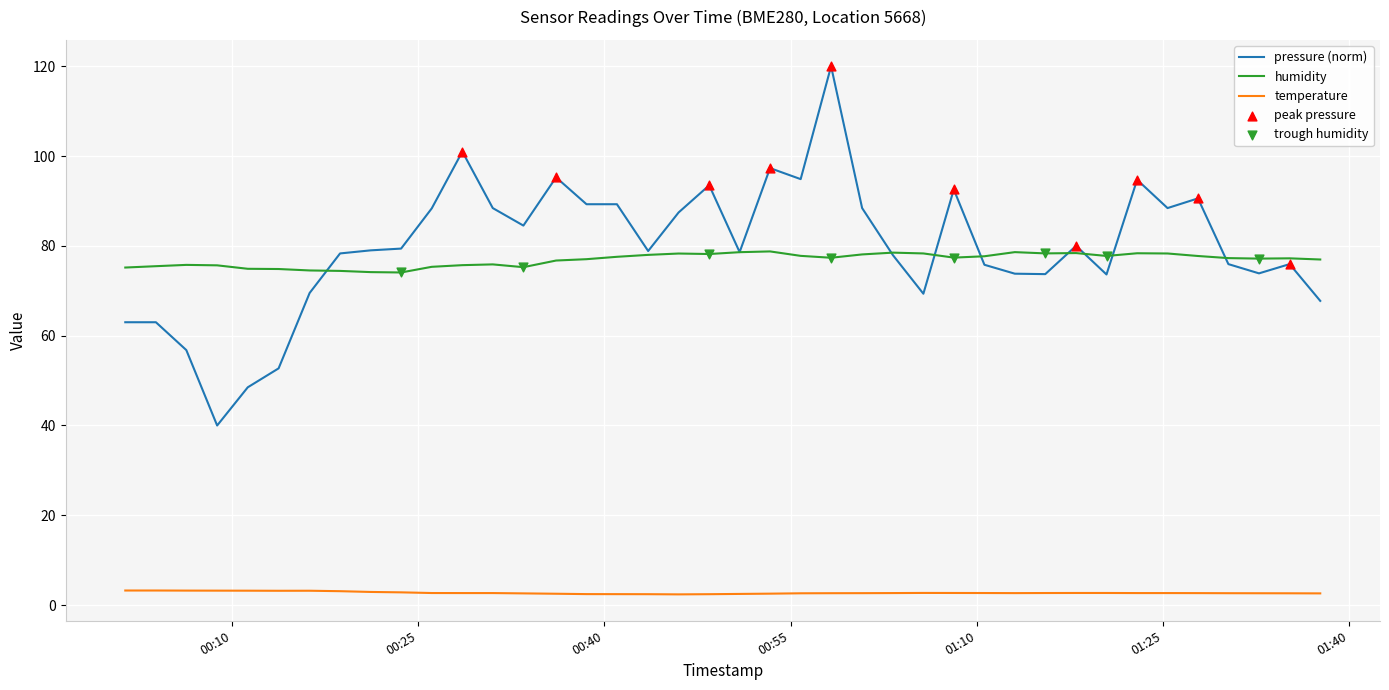

True or false: humidity and temperature intersect in this chart.

False